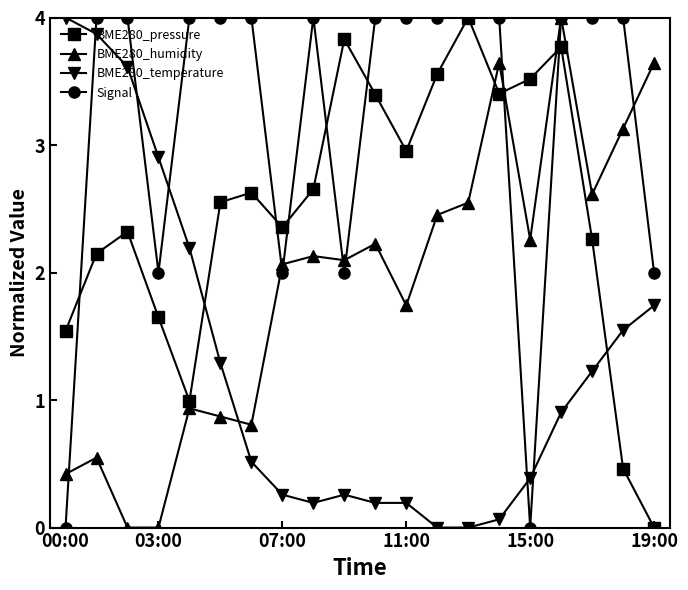

Which series ends up on top after the final intersection of Signal and BME280_temperature?

Signal